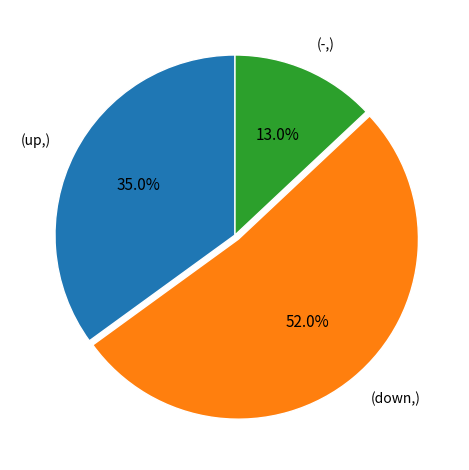

Is there a majority slice in this chart?

Yes